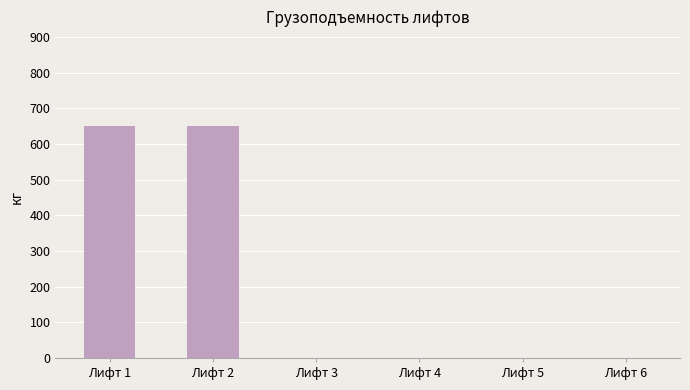

Is it true that the value at Лифт 1 is 650?

True